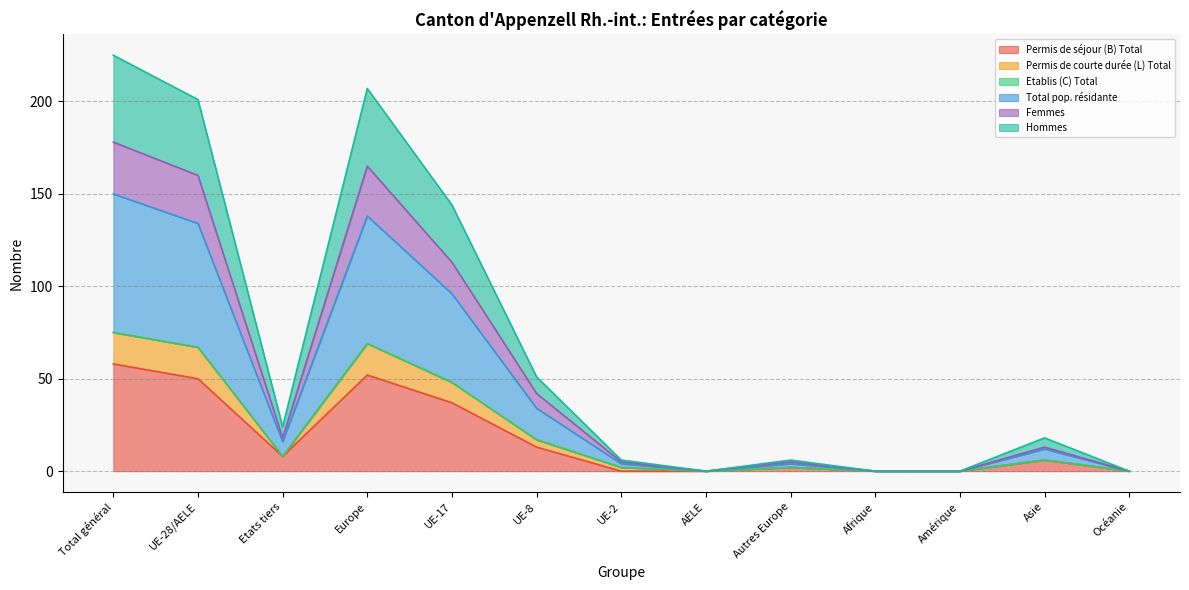

How many lines are shown in the chart?

6